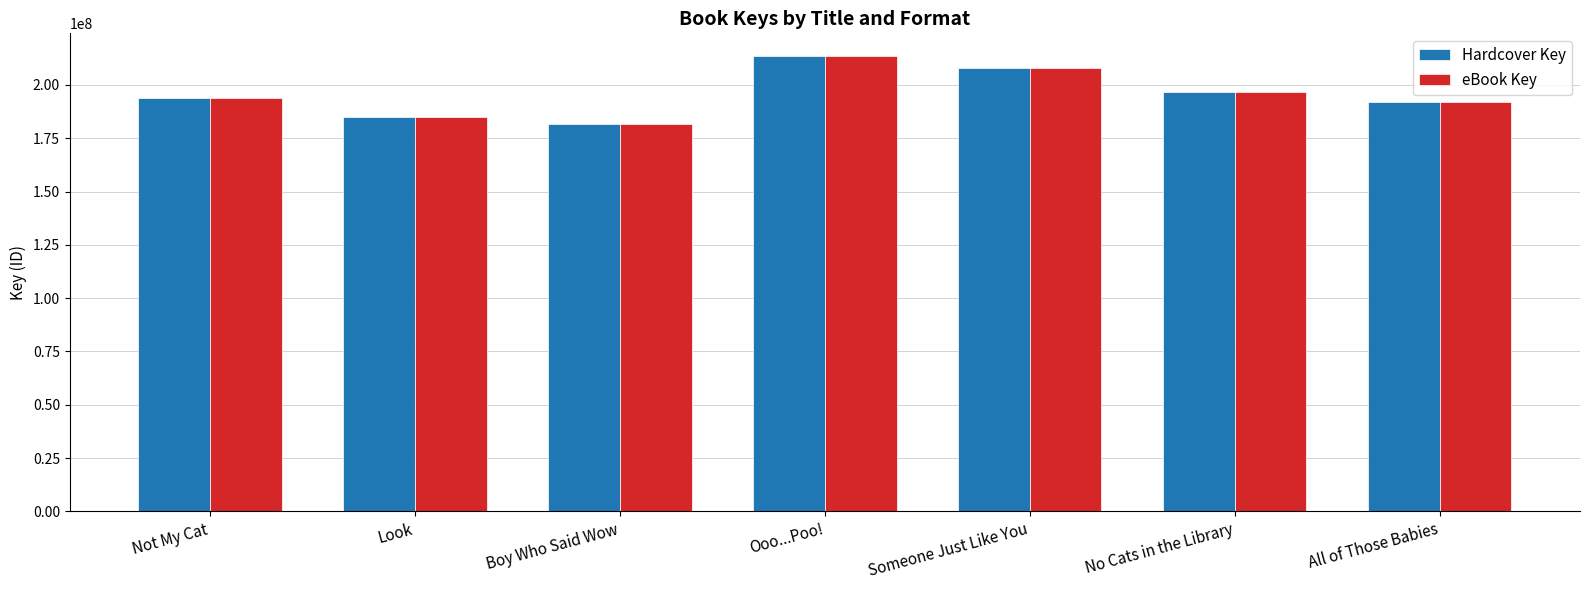

The Hardcover Key series shows 194015399 at Not My Cat. True or false?

True